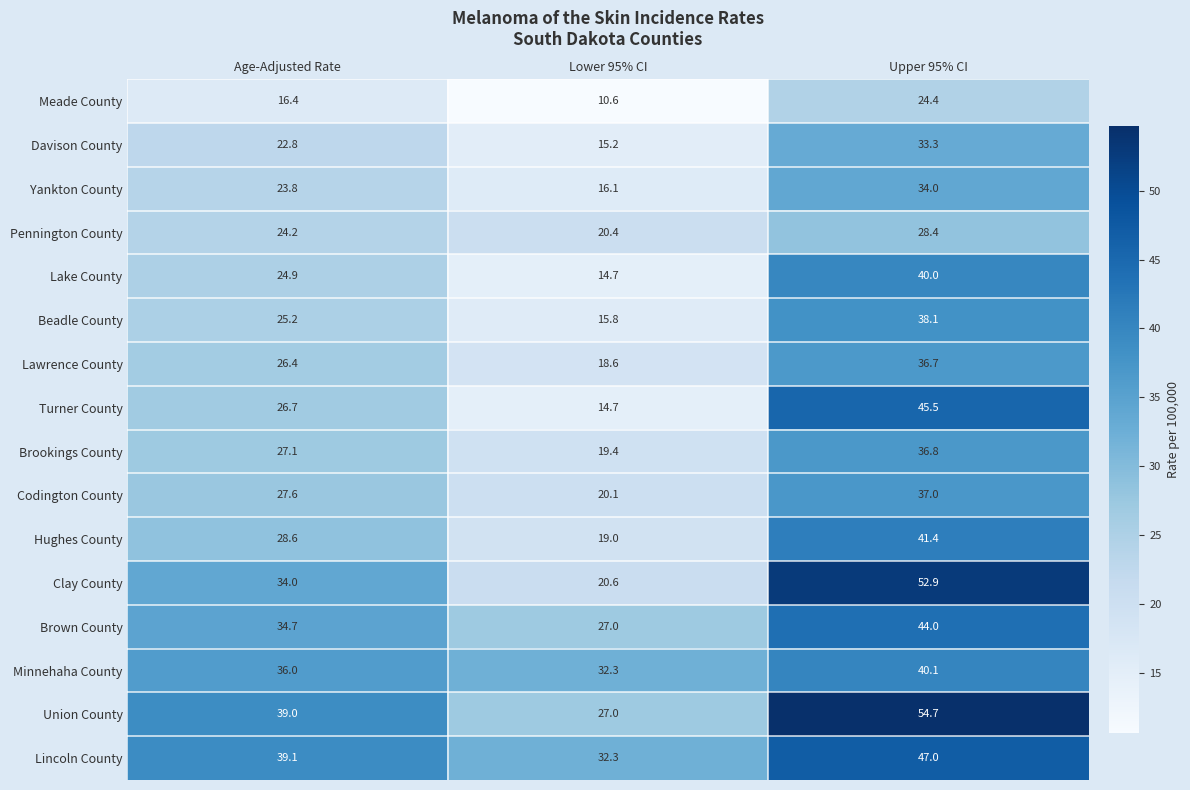

Read the Meade County value at Upper 95% CI.

24.4